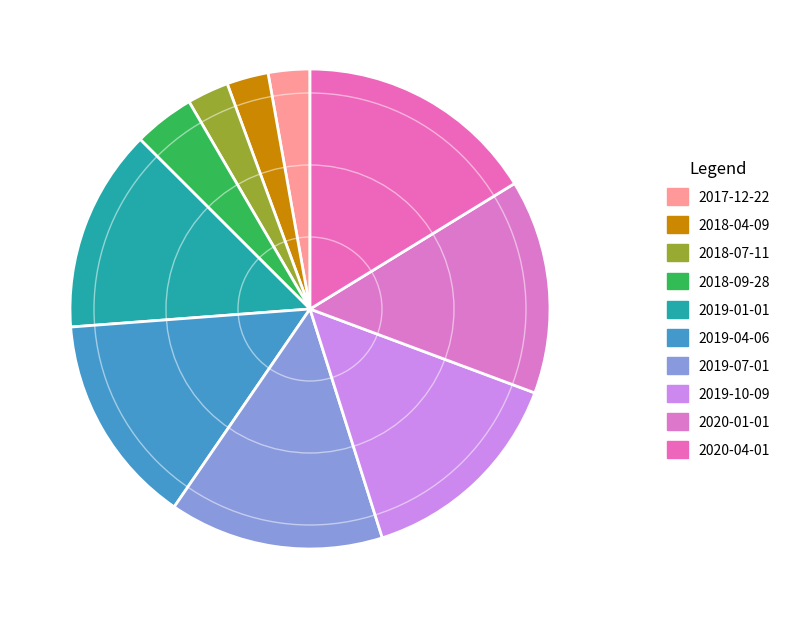

Does 2018-04-09 account for over 50% of the chart?

No